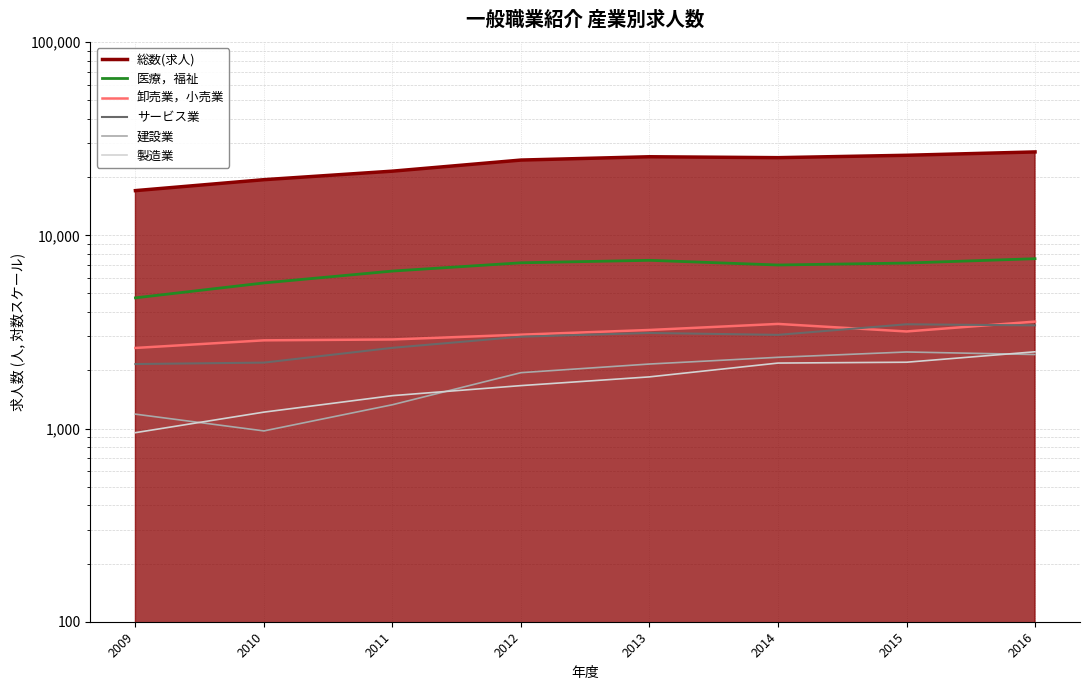

True or false: 医療，福祉 and 総数(求人) intersect in this chart.

False